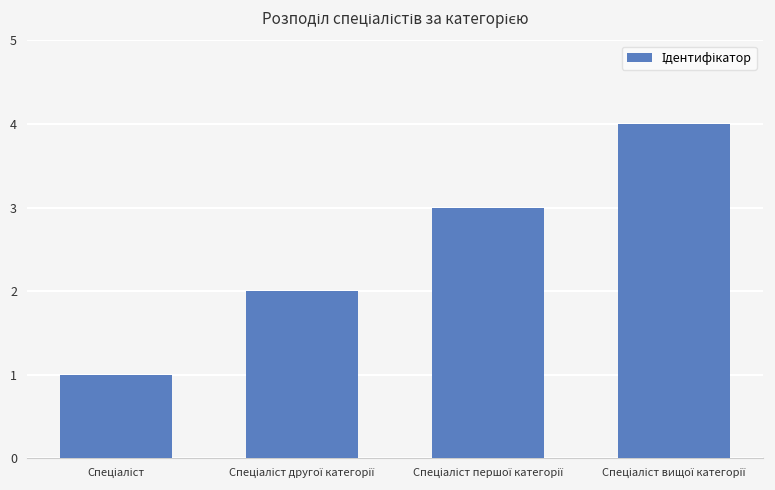

What is the sum of all values?

10